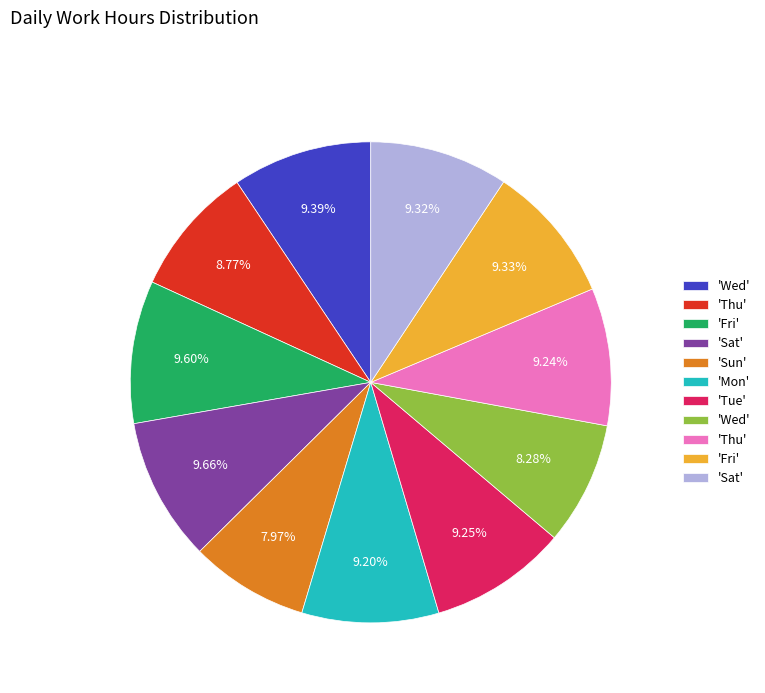

Does any single category account for the majority?

No